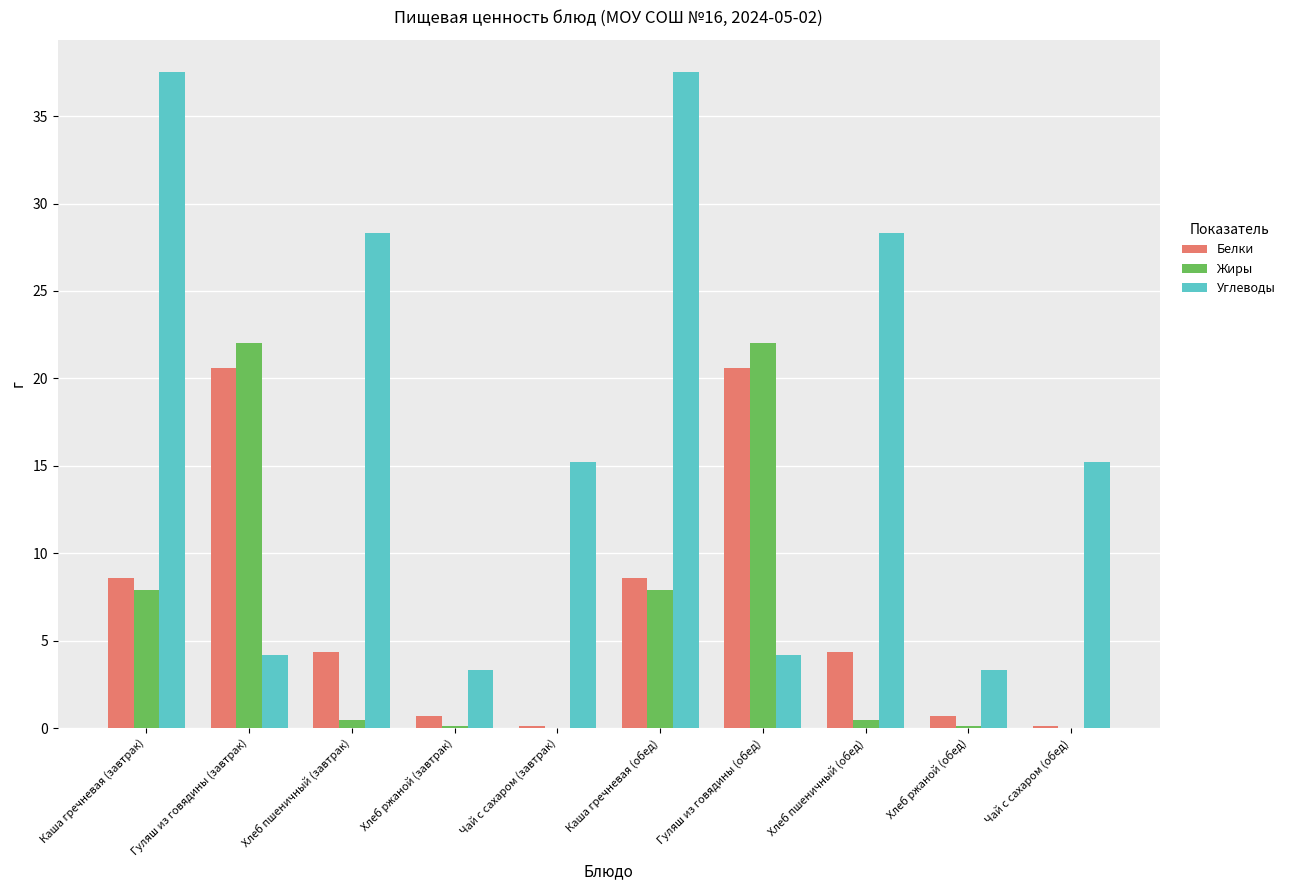

Count the number of categories in the chart.

10